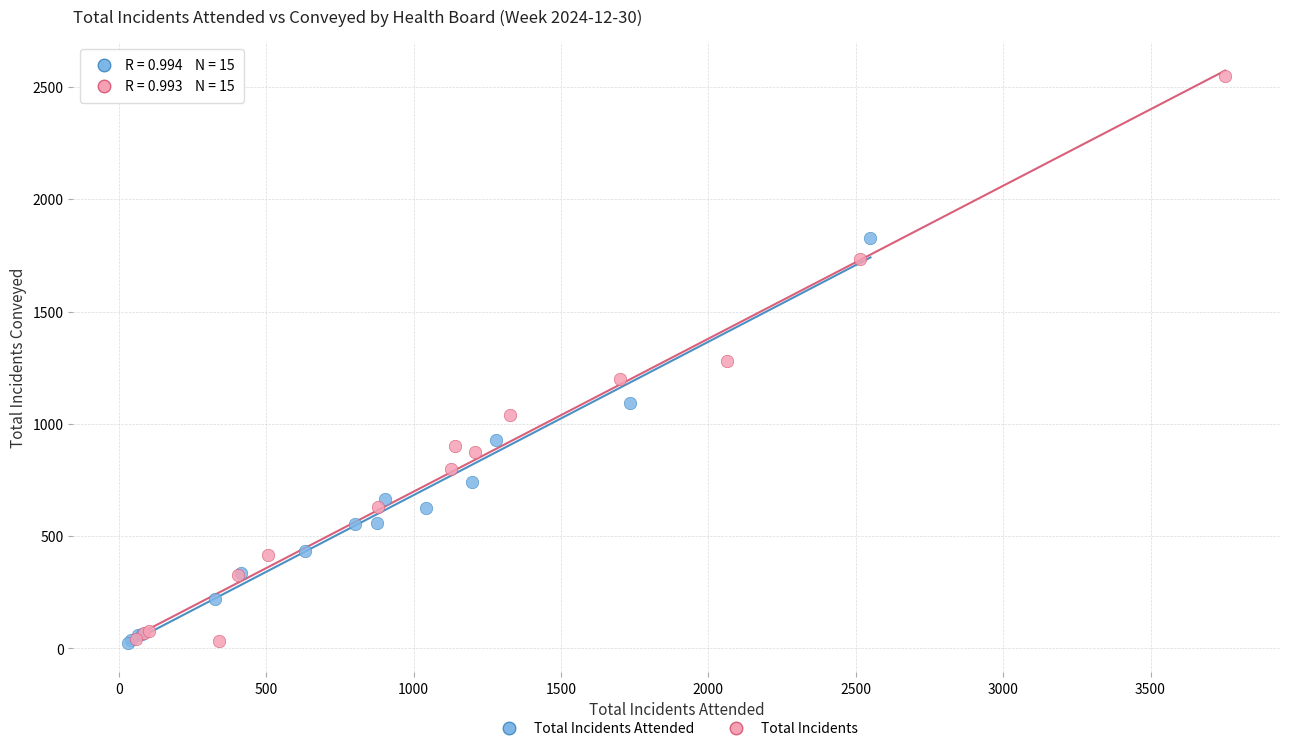

Which series contains the highest Y value?

Total Incidents